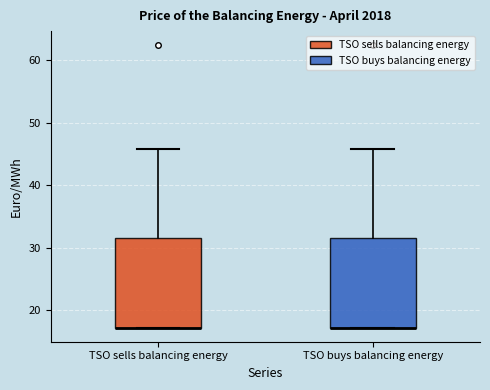

Reading left to right, read every box against the y-axis: the position of its median line, the range the box covers, and the ends of its whiskers. The values are not printed on the chart, so give them approximately, as read against the axis.

TSO sells balancing energy: median 17 (drawn on the box's lower edge), box 17 to 32, whiskers 17 to 46
TSO buys balancing energy: median 17 (drawn on the box's lower edge), box 17 to 32, whiskers 17 to 46